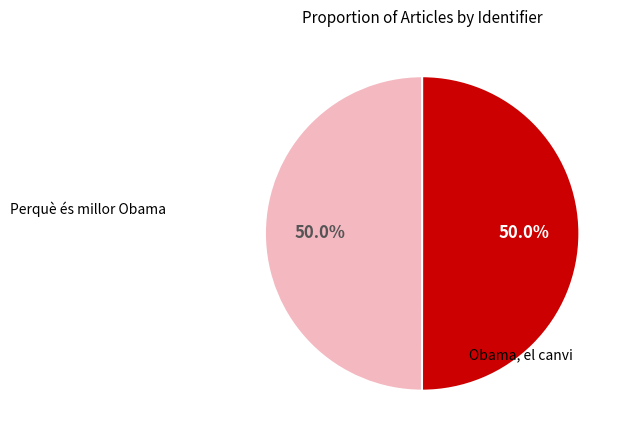

How many segments does this pie chart have?

2